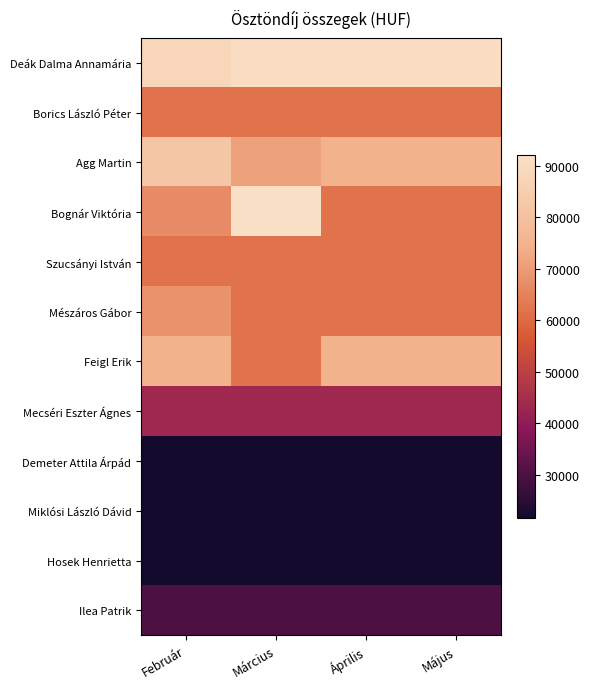

At how many categories does at least one series exceed 41073?

4